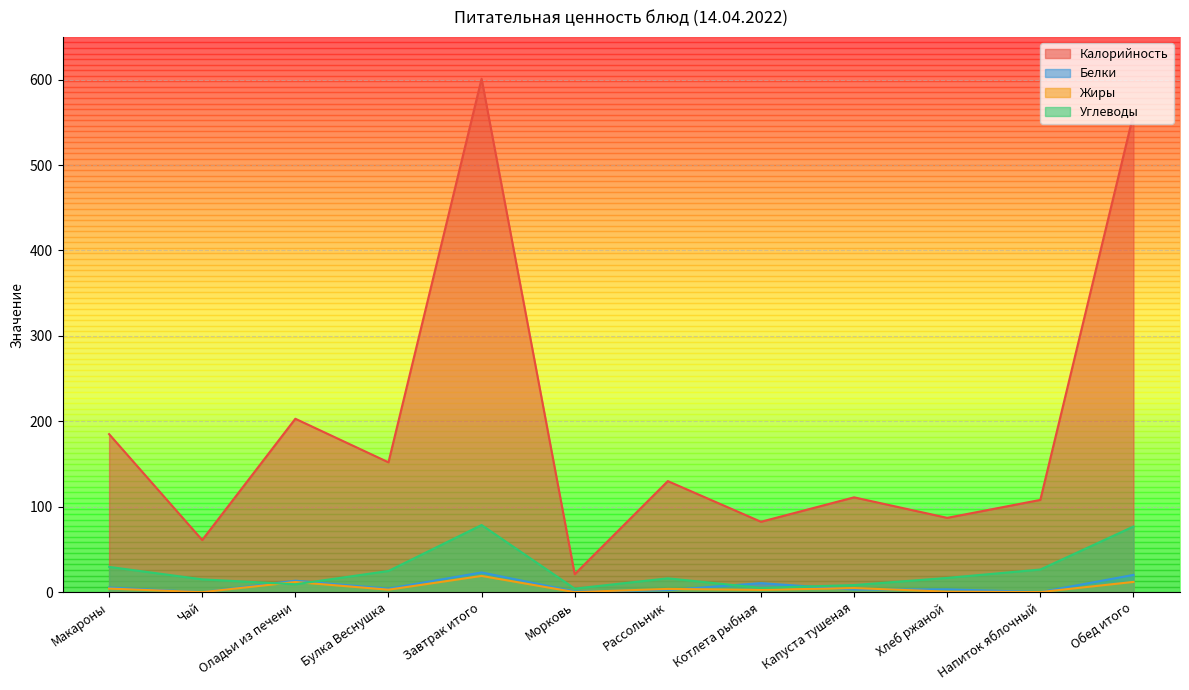

What is the approximate value of Жиры at Завтрак итого?

19.0